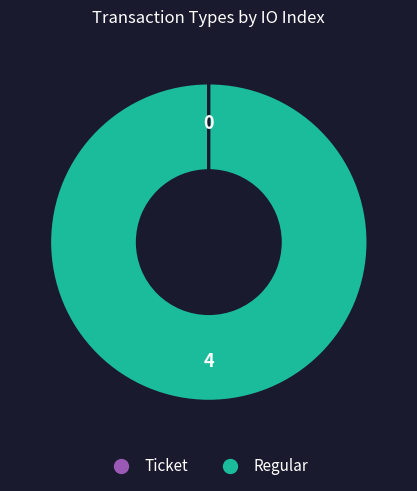

What is the largest slice in the pie chart?

Regular